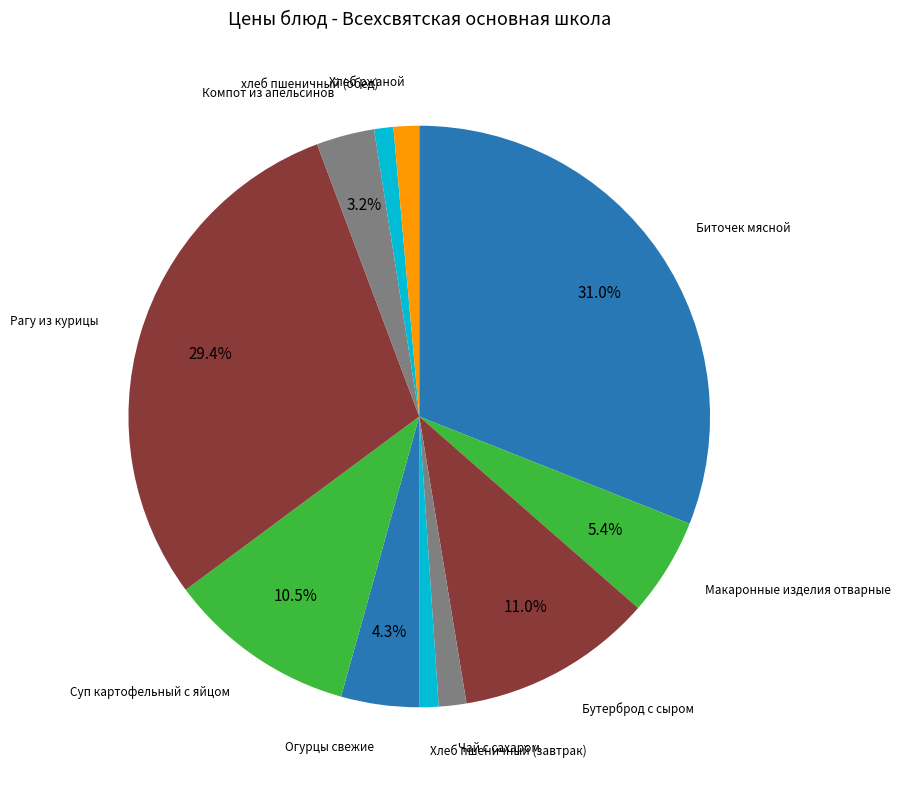

How many segments does this pie chart have?

11